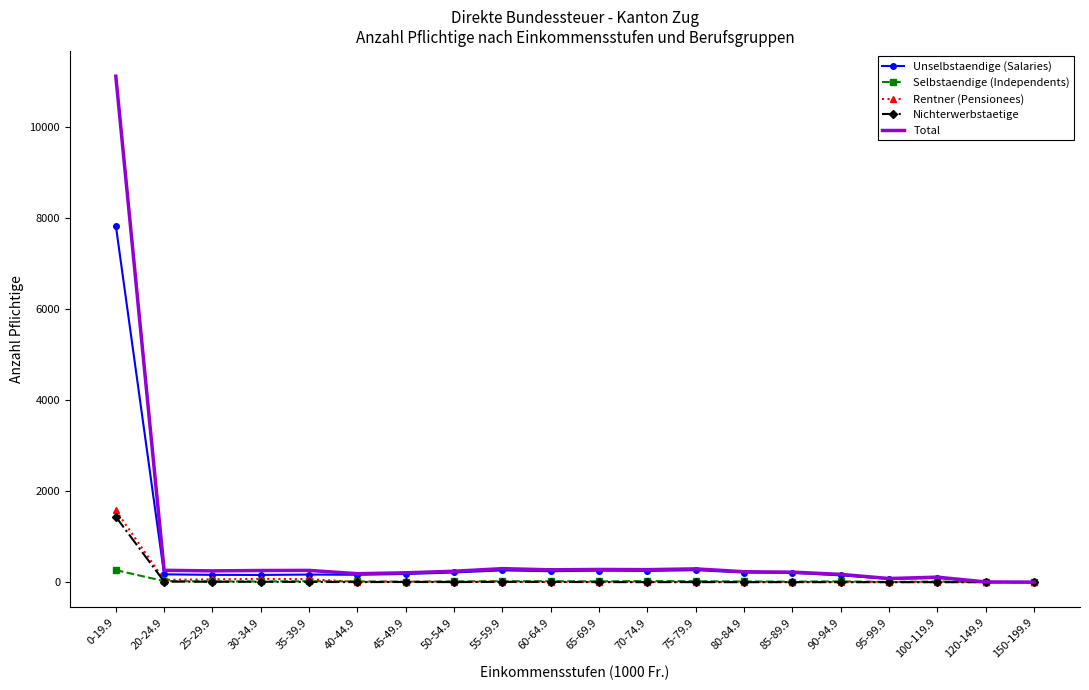

At 0-19.9, list the series in order from smallest to largest.

Selbstaendige (Independents), Nichterwerbstaetige, Rentner (Pensionees), Unselbstaendige (Salaries), Total